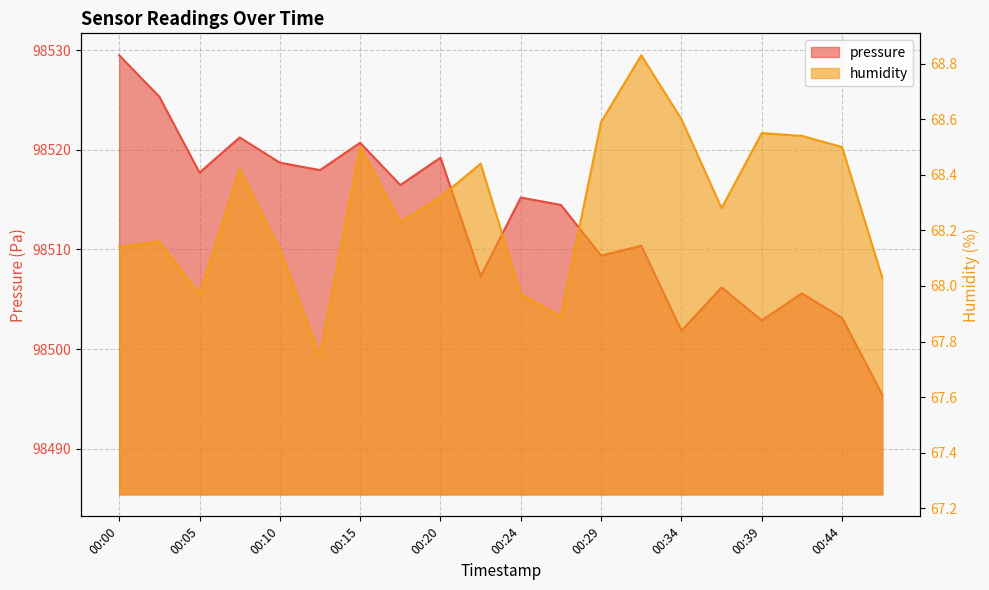

List the series in order of their overall mean, lowest first.

humidity, pressure